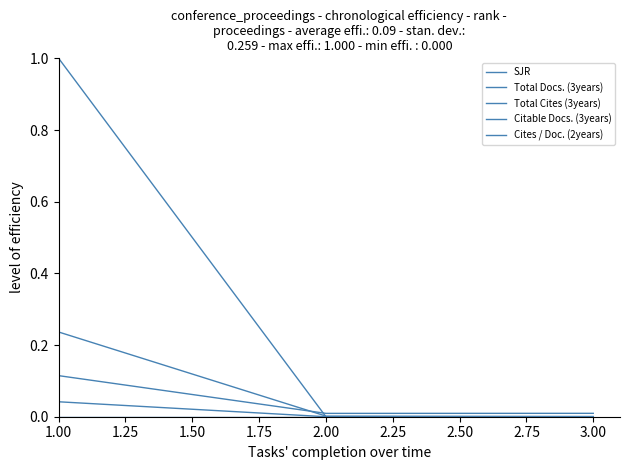

The value of Citable Docs. (3years) at 1.00 is 0.2. True or false?

False